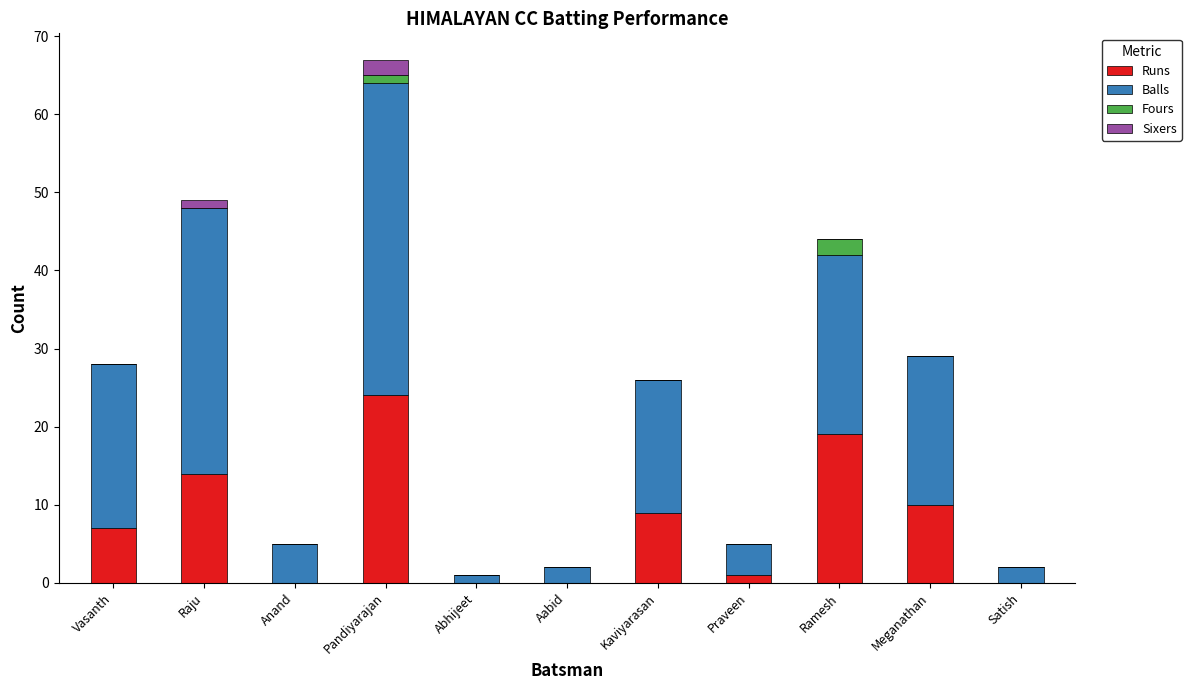

What is the sum of all Runs values?

84